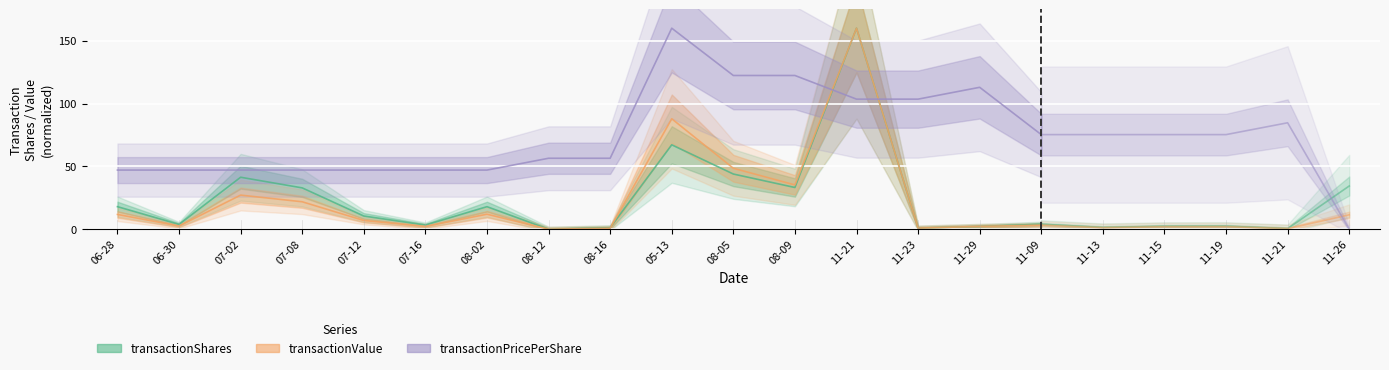

What is the sum of the transactionPricePerShare values at 08-16 and 08-12?

112.9